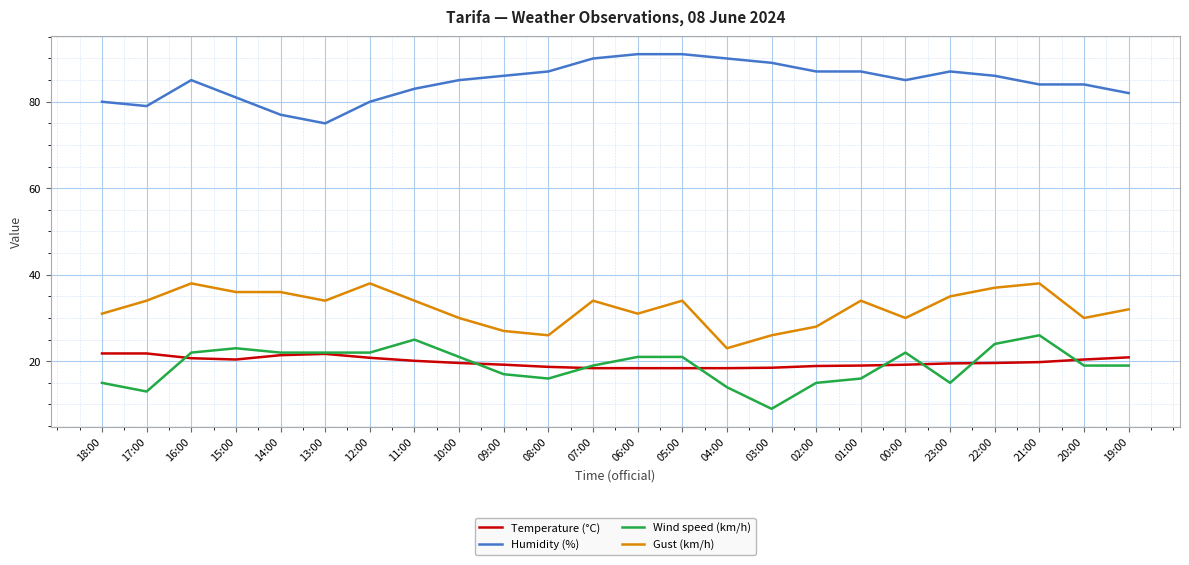

At how many categories does at least one series exceed 15?

24